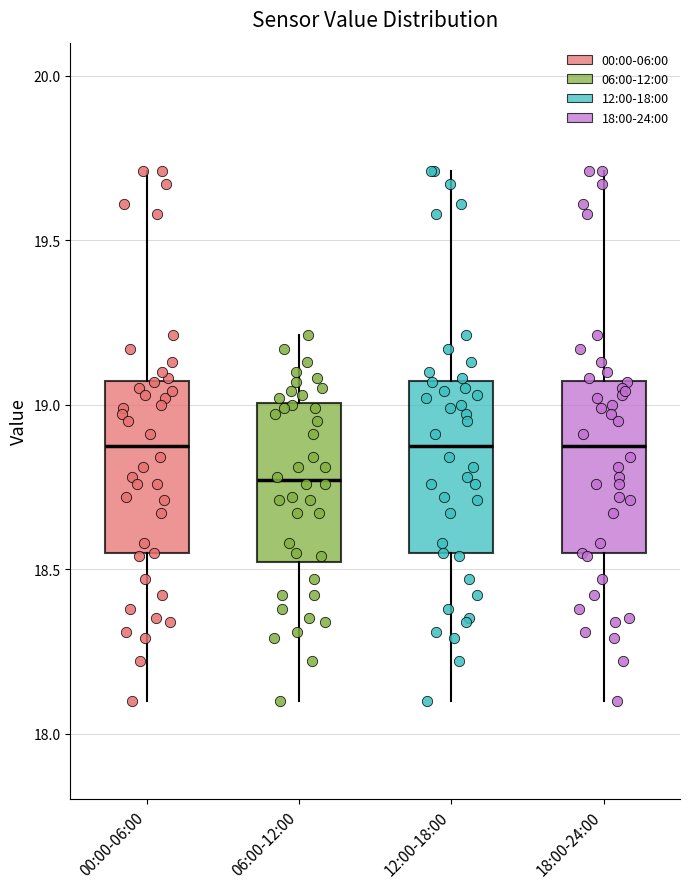

Where does the lower whisker of the box for 12:00-18:00 end on the y-axis? The values are not printed on the chart, so give them approximately, as read against the axis.

18.10